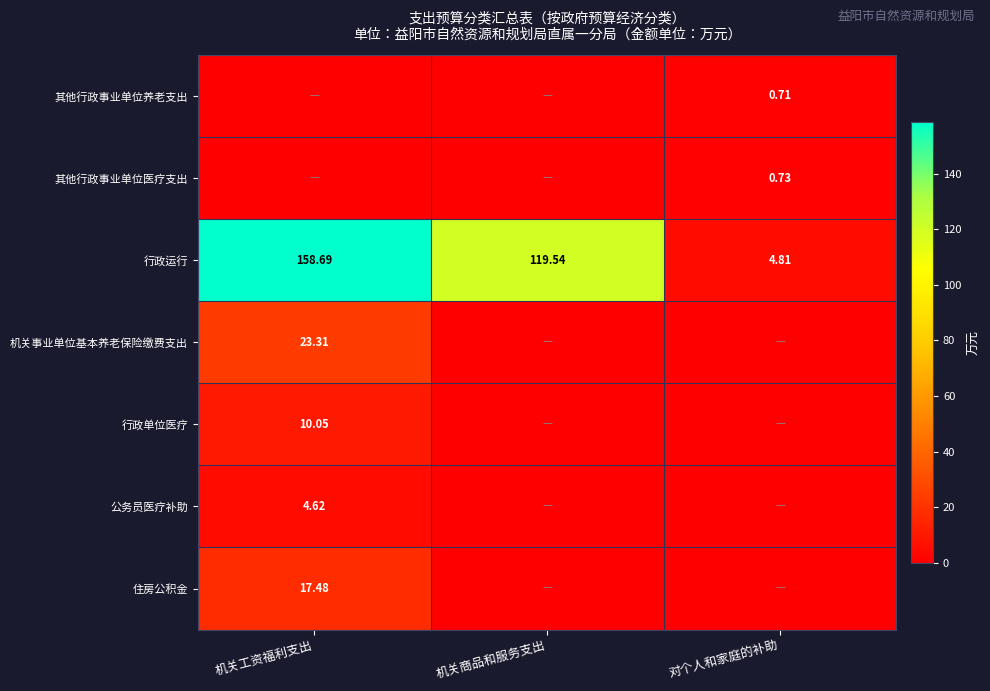

At how many categories does at least one series exceed 41?

2